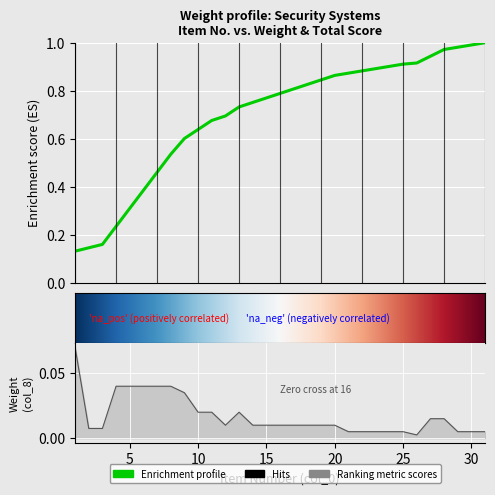

What is the greatest value displayed?

0.1